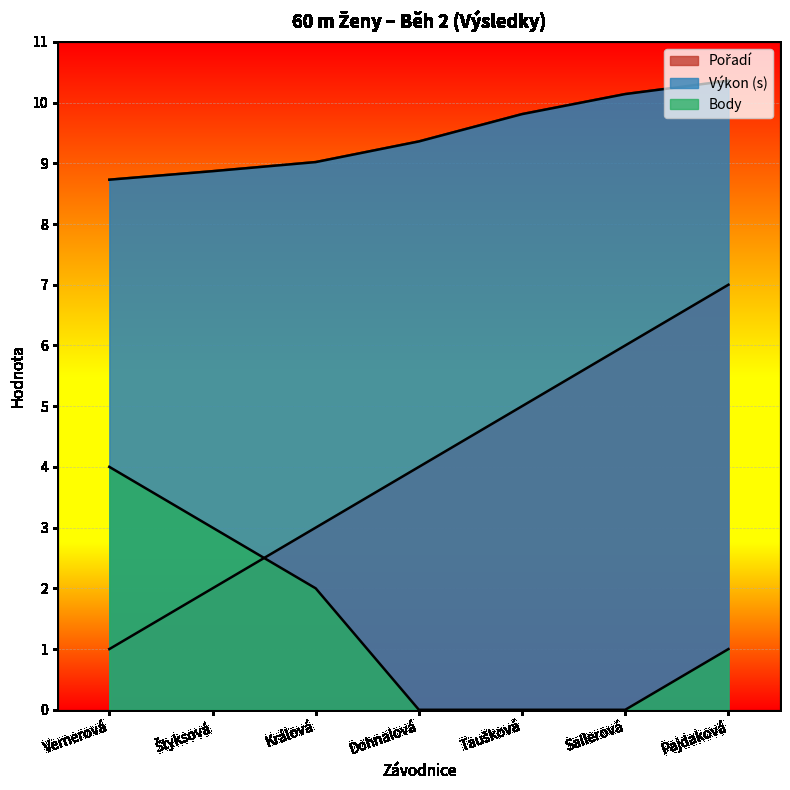

Reading right to left, transcribe all the data shown in this chart.

Pořadí: Pajdaková=7.0	Sailerová=6.0	Taušková=5.0	Dohnalová=4.0	Králová=3.0	Štyksová=2.0	Vernerová=1.0
Výkon: Pajdaková=10.4	Sailerová=10.1	Taušková=9.8	Dohnalová=9.4	Králová=9.0	Štyksová=8.9	Vernerová=8.7
Body: Pajdaková=1.0	Sailerová=0.0	Taušková=0.0	Dohnalová=0.0	Králová=2.0	Štyksová=3.0	Vernerová=4.0